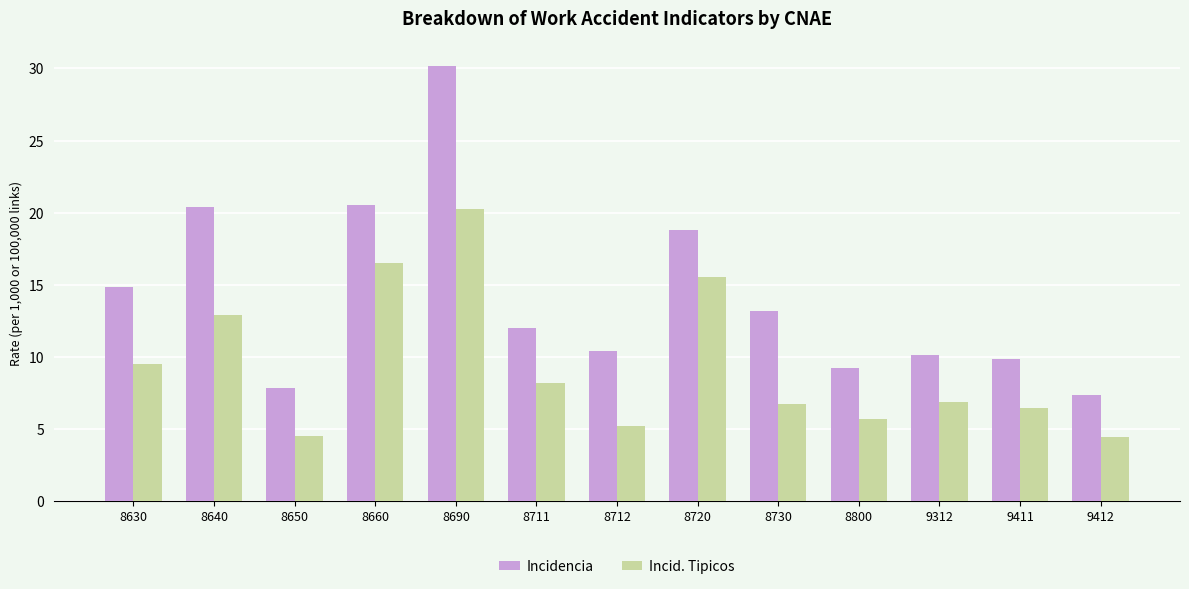

How many values in the Incidencia series exceed 11?

7